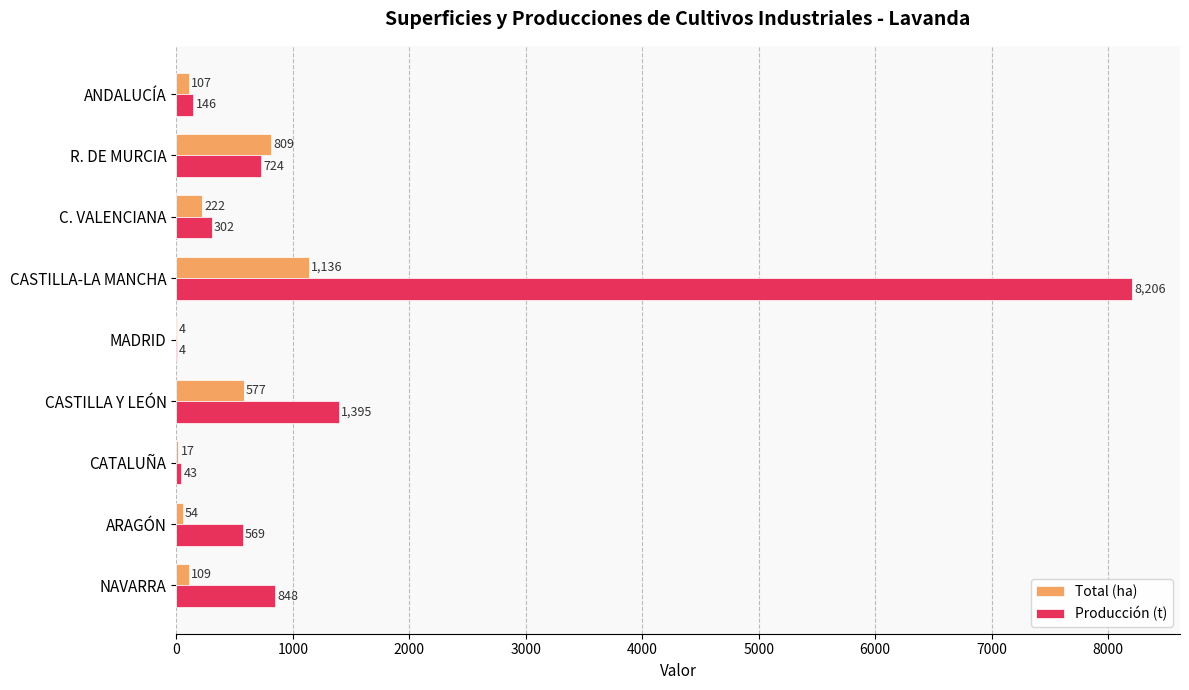

What is the sum of the Total (ha) values at R. DE MURCIA and ANDALUCÍA?

916